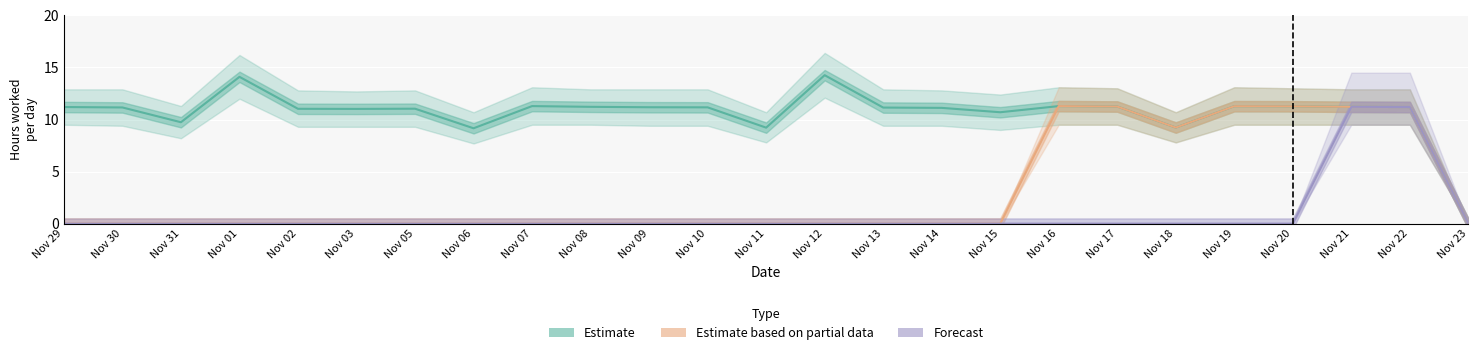

In Estimate based on partial data, how many points are higher than both neighbors (excluding endpoints)?

2